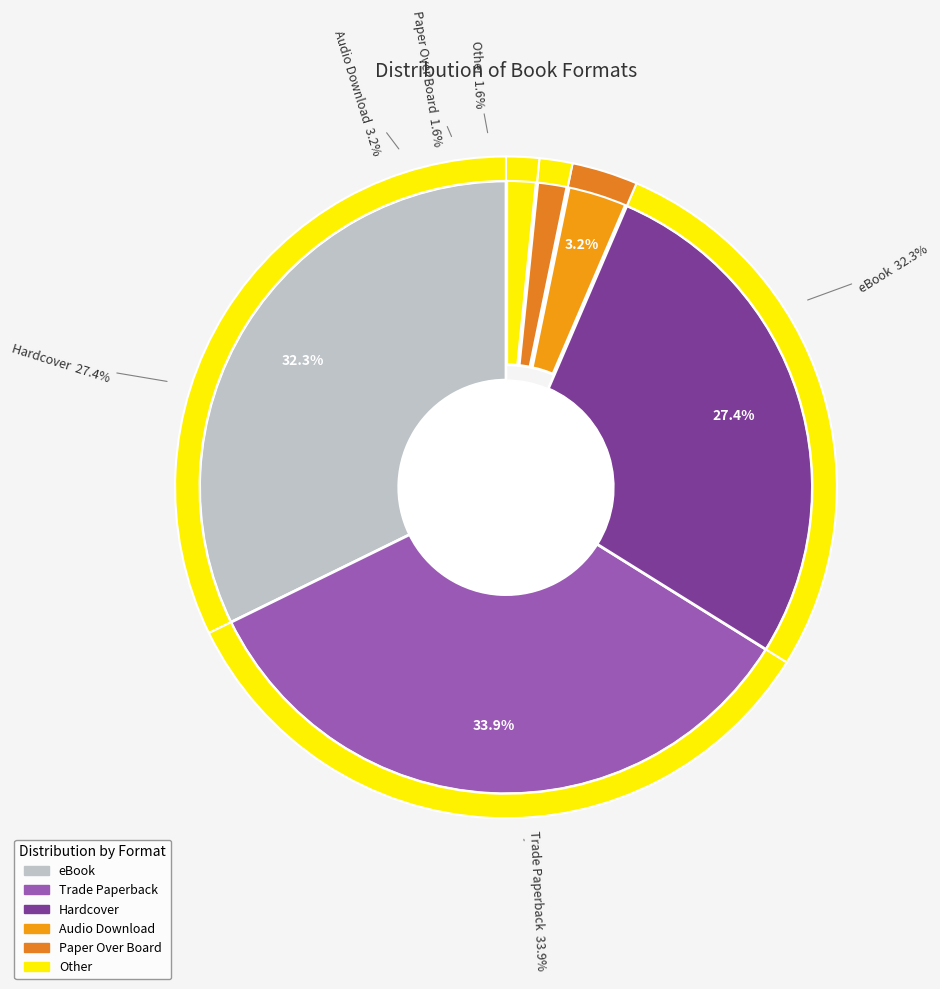

To the nearest percent, what is the average slice percentage?

17%